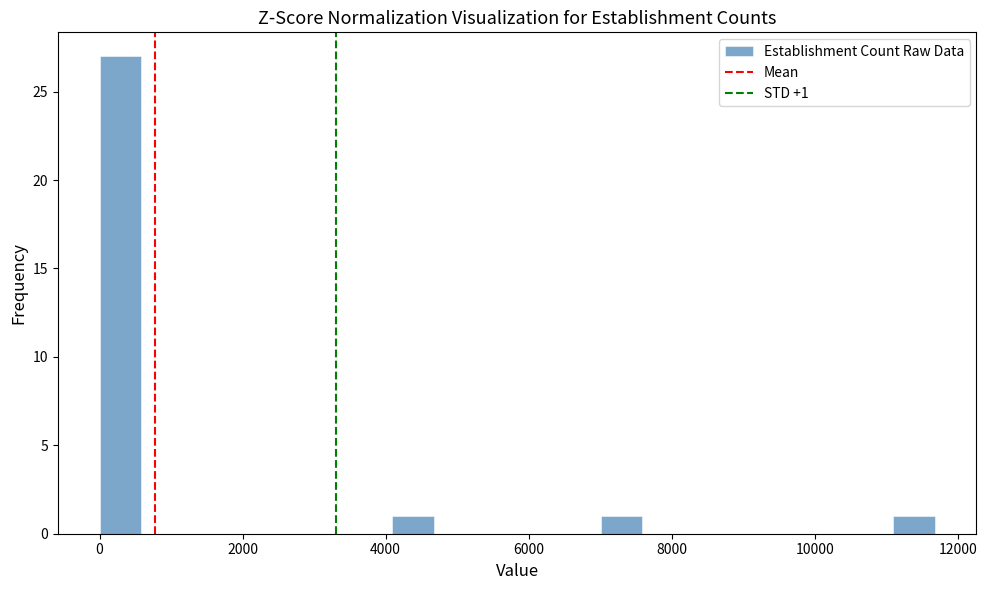

Around what value on the x-axis is the tallest bar? Give the approximate position of its centre, as read against the axis.

200